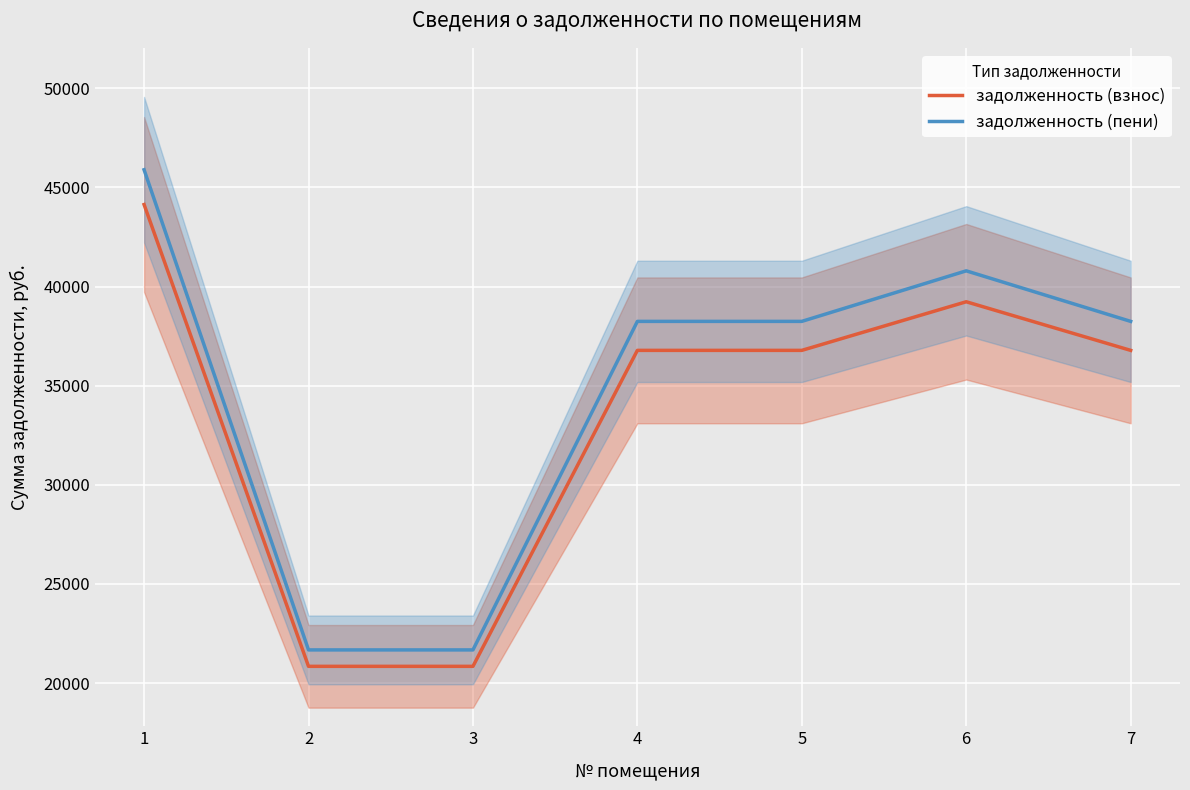

Reading left to right, what are all the values shown in this chart?

задолженность (взнос): 44134.2	20841.3	20841.3	36778.5	36778.5	39230.4	36778.5
задолженность (пени): 45889.2	21670.0	21670.0	38241.0	38241.0	40790.4	38241.0